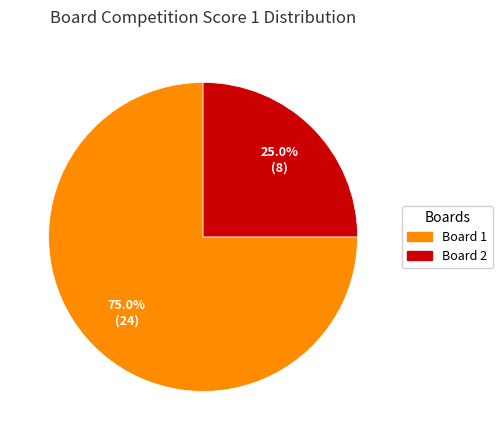

What portion of the pie excludes Board 2?

75.0%